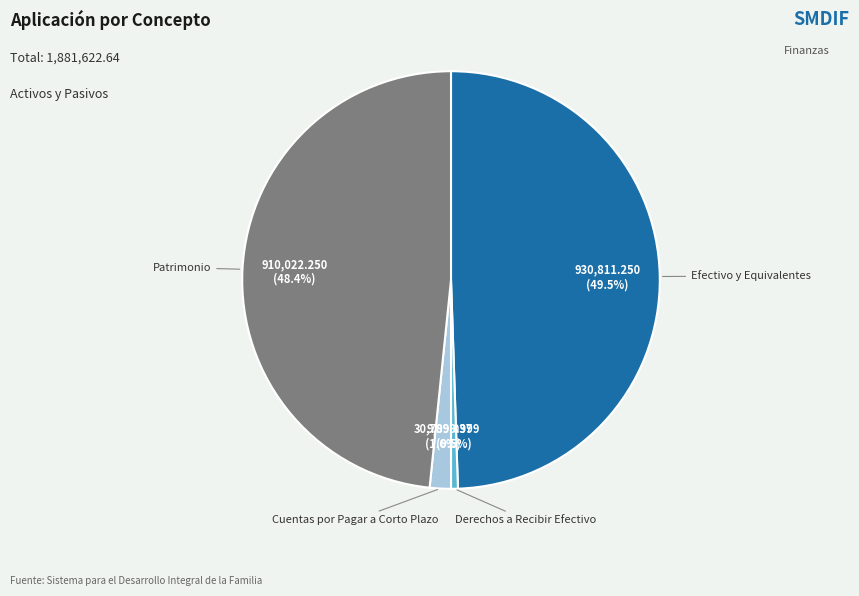

Does any single category account for the majority?

No